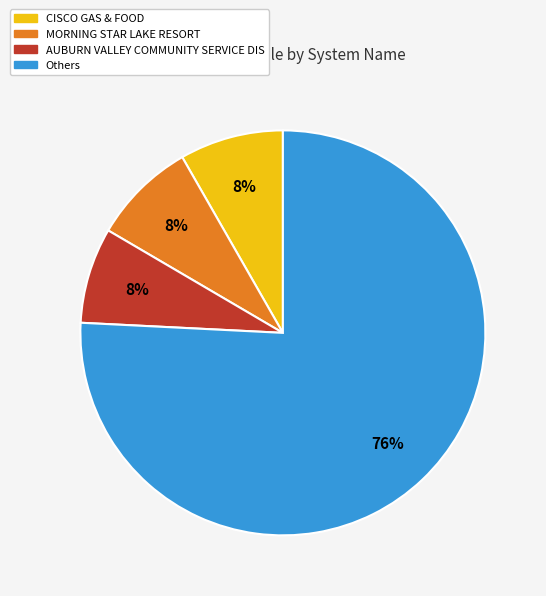

Does any single category account for the majority?

Yes